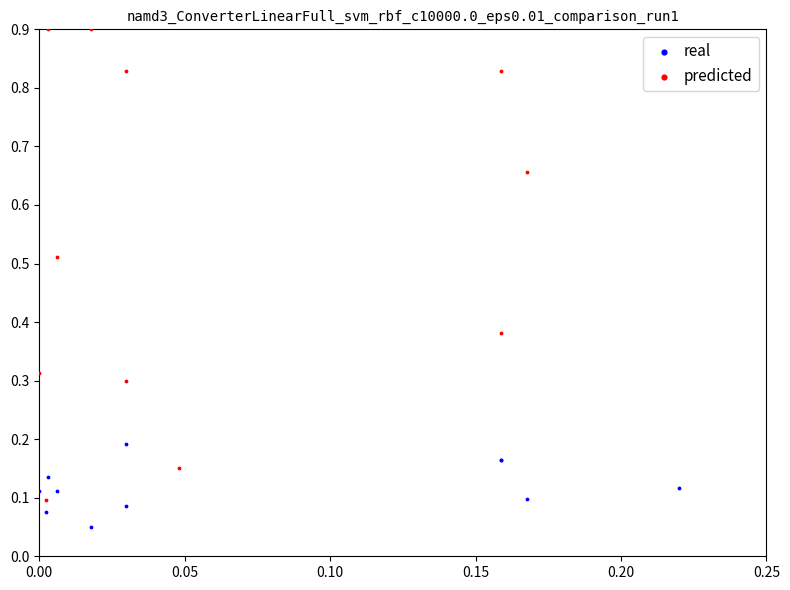

Which series contains the lowest Y value?

real